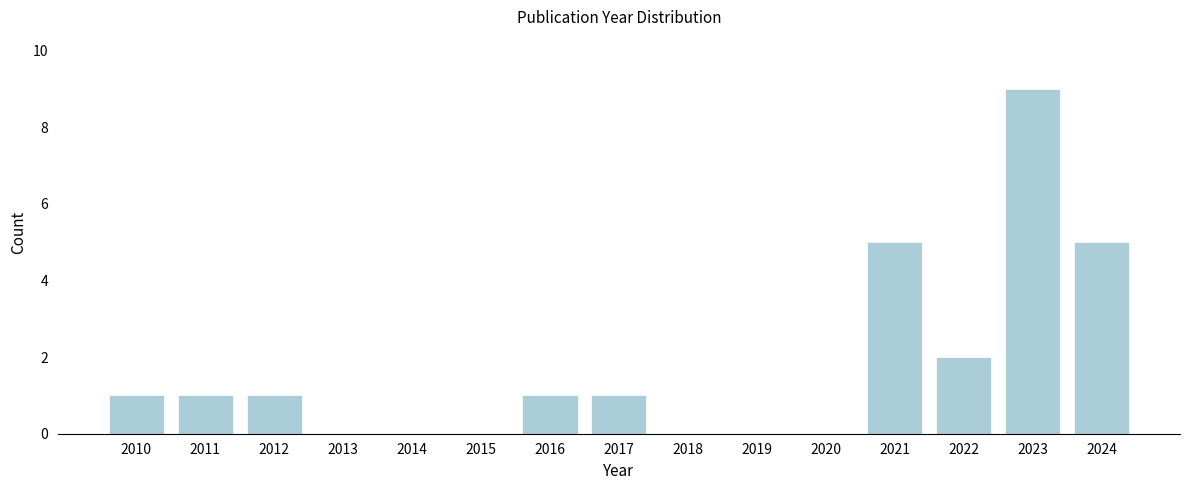

Reading left to right, what are all the values shown in this chart?

2010=1	2011=1	2012=1	2013=0	2014=0	2015=0	2016=1	2017=1	2018=0	2019=0	2020=0	2021=5	2022=2	2023=9	2024=5